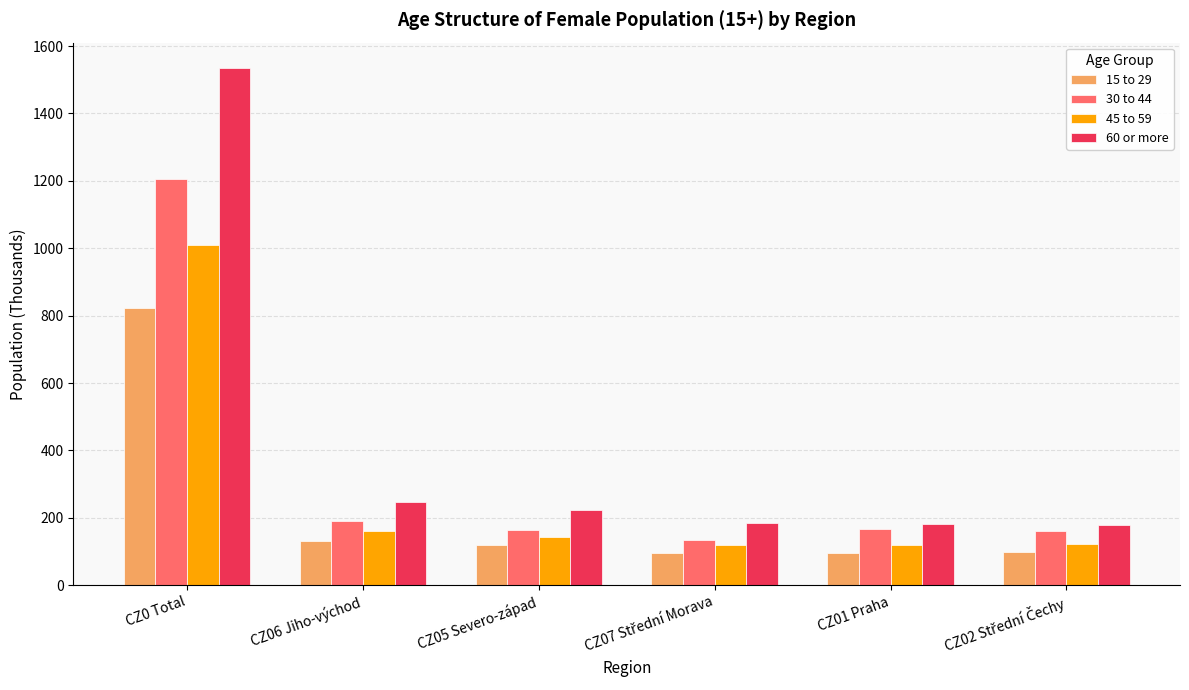

List the series in order of their overall mean, lowest first.

15 to 29, 45 to 59, 30 to 44, 60 or more